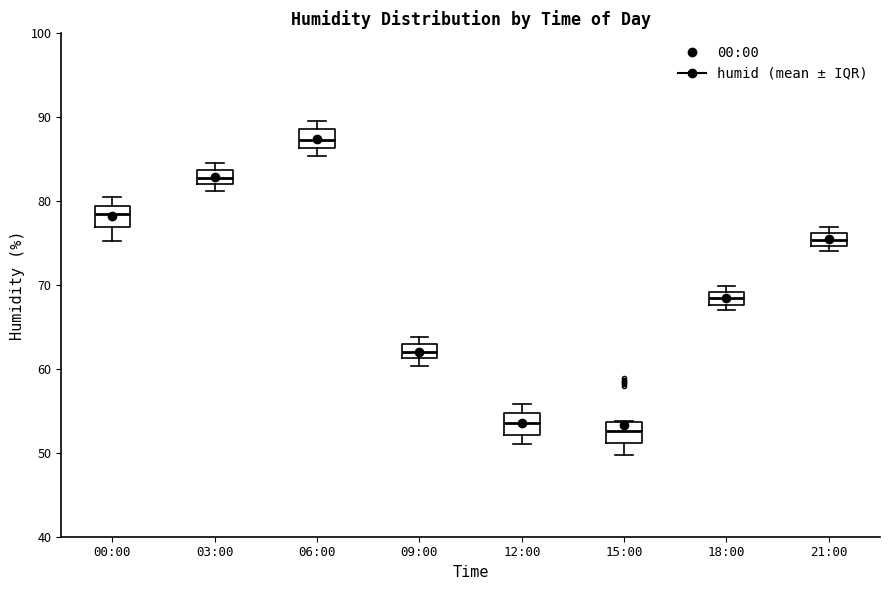

Where is the upper edge of the box for 00:00 on the y-axis? The values are not printed on the chart, so give them approximately, as read against the axis.

79